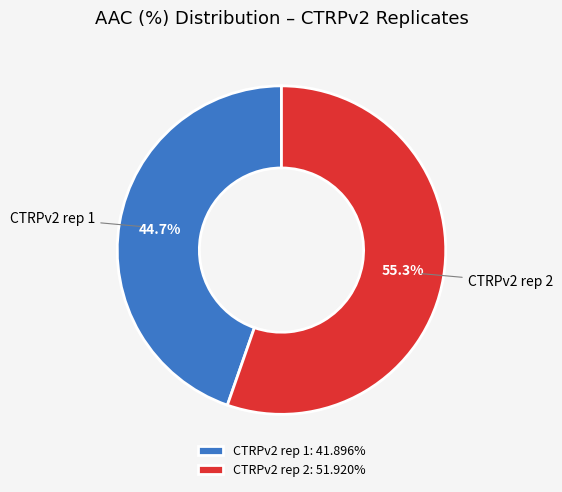

Is there a majority slice in this chart?

Yes